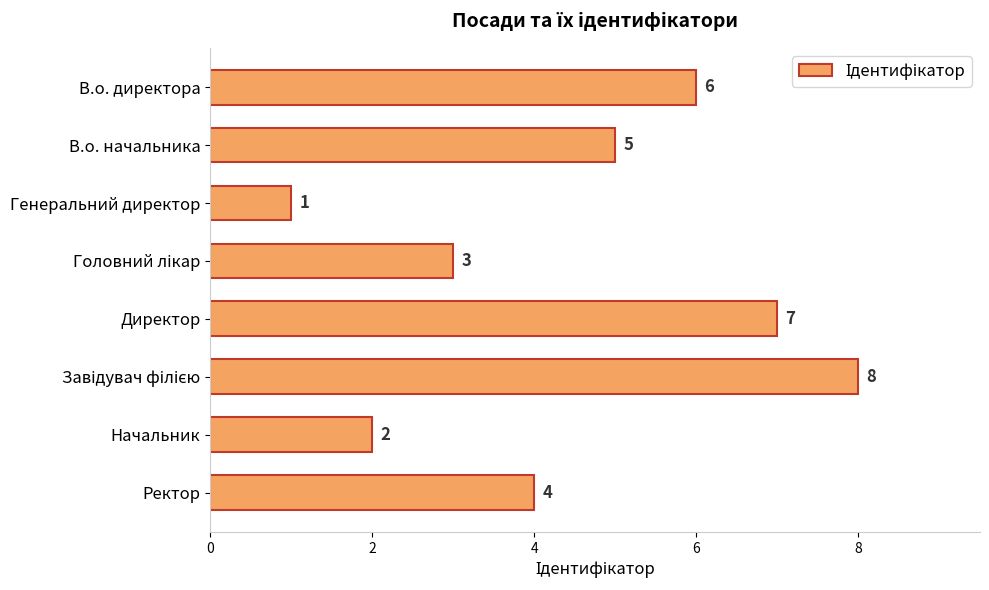

Reading bottom to top, transcribe all the data shown in this chart.

4	2	8	7	3	1	5	6